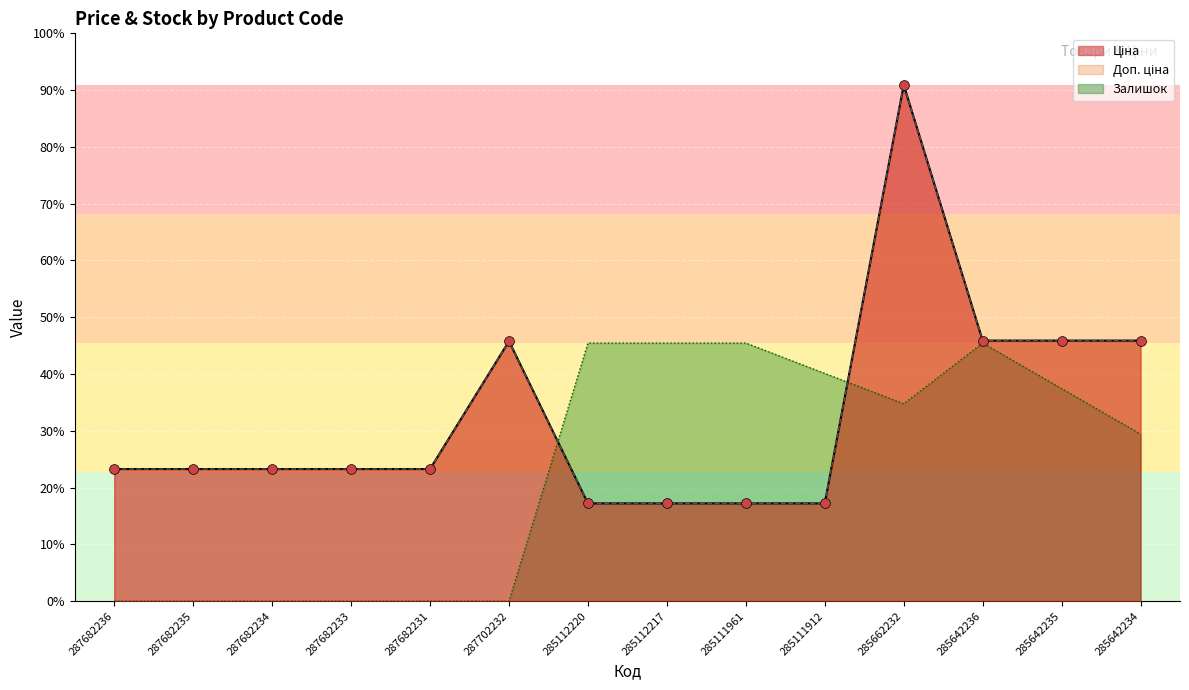

Which series reaches the minimum Y coordinate?

Залишок